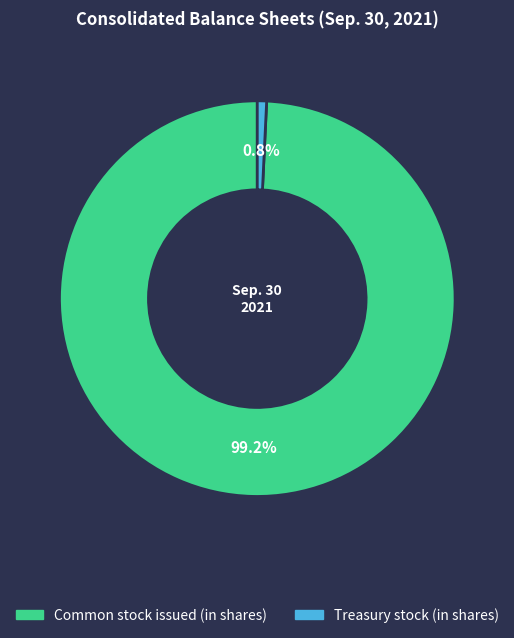

Which category has the smallest portion of the pie?

Treasury stock (in shares)